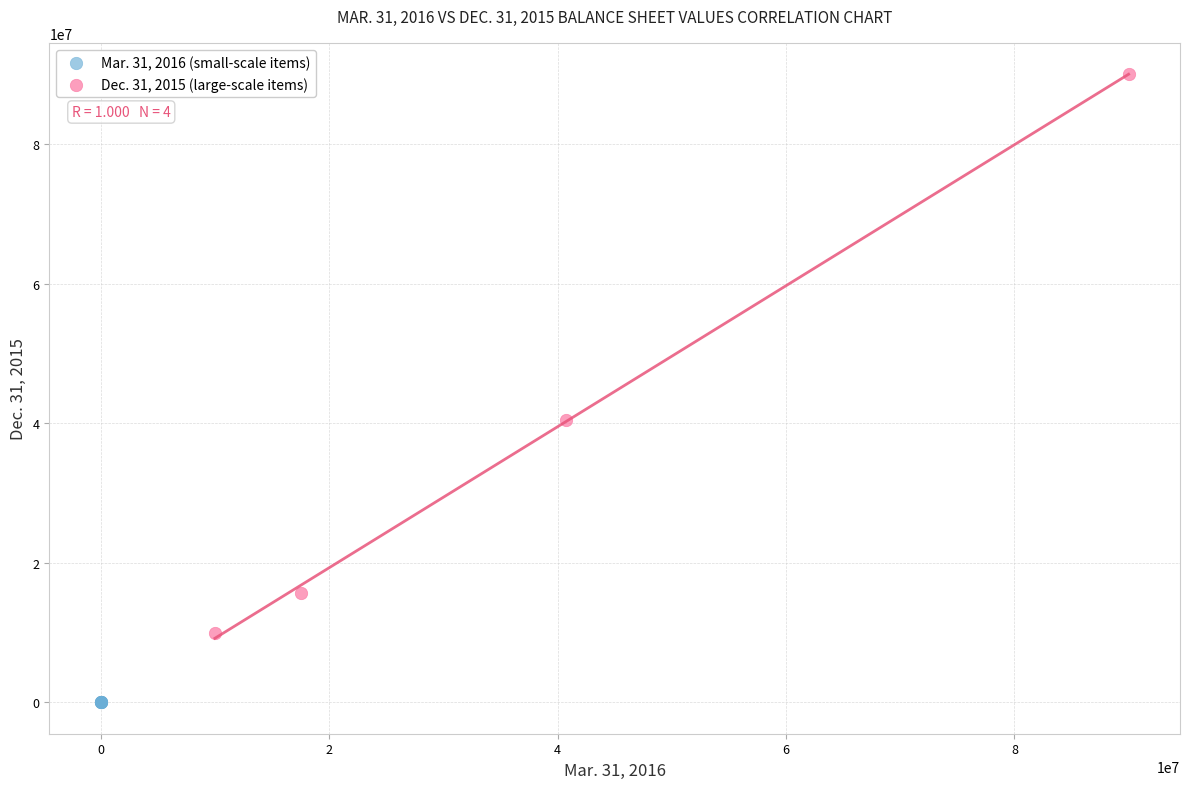

Which series contains the highest Y value?

Dec. 31, 2015 (large-scale items)